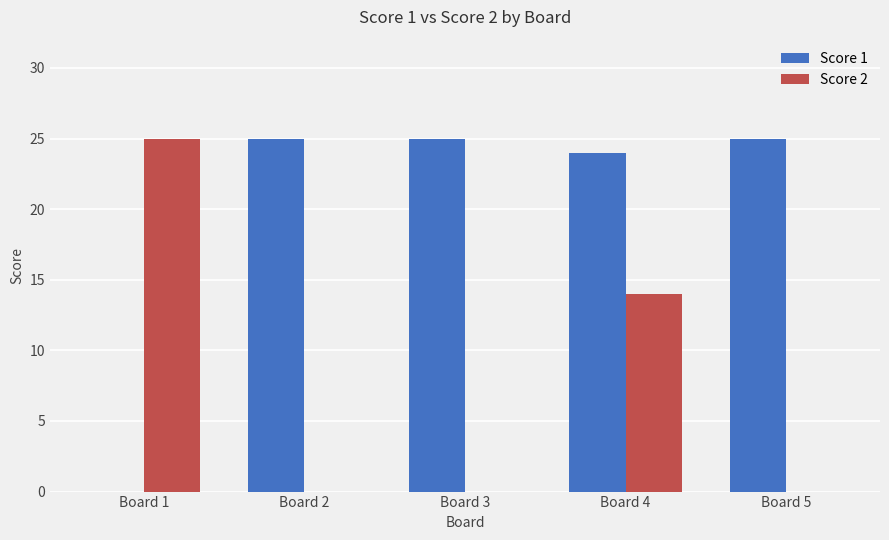

Read the Score 1 value at Board 3.

25